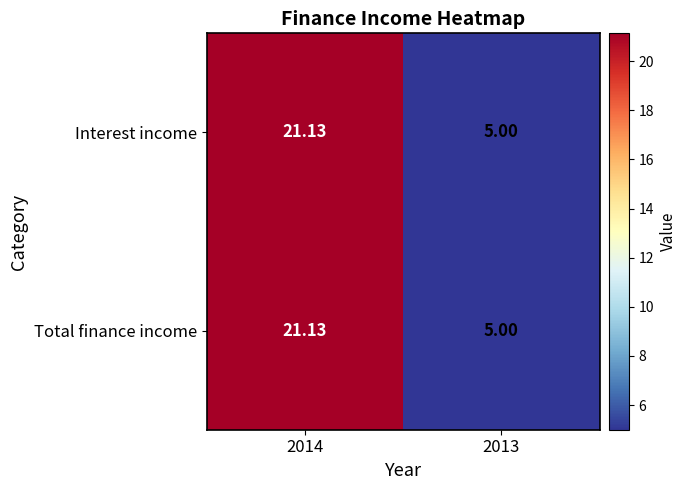

Is the value of Total finance income at 2013 greater than the value of Interest income at 2014?

No